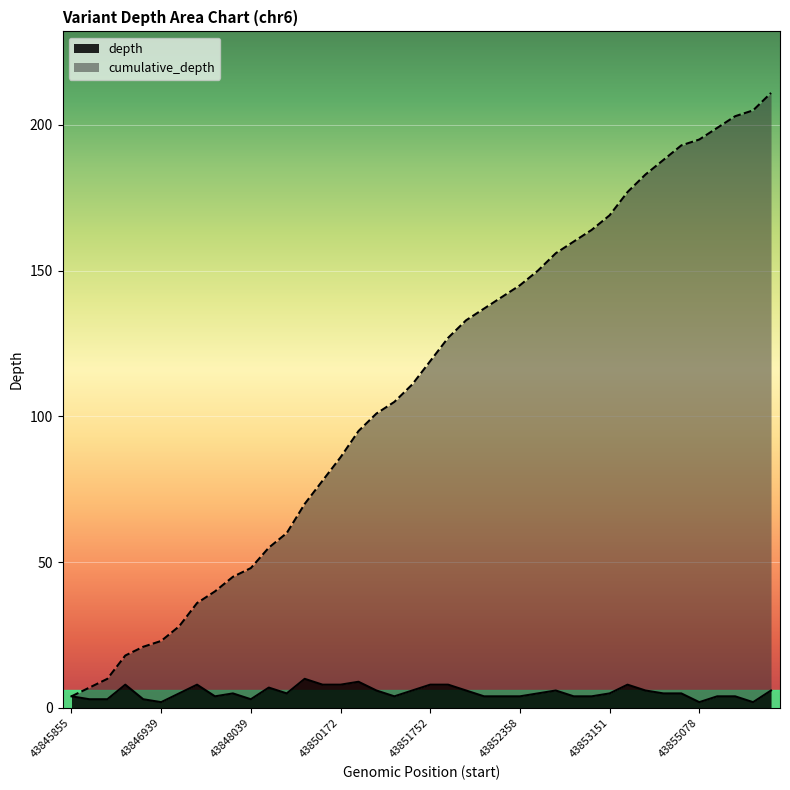

Read the depth value at 43852437.

5